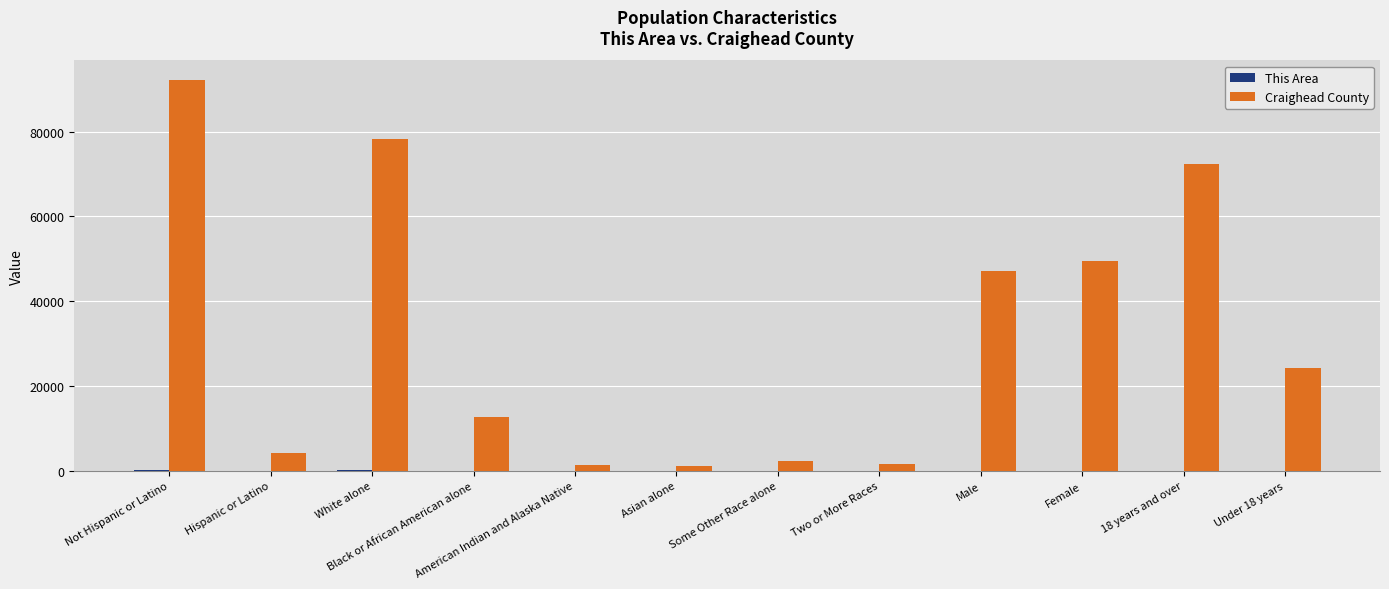

How many series are shown in this chart?

2